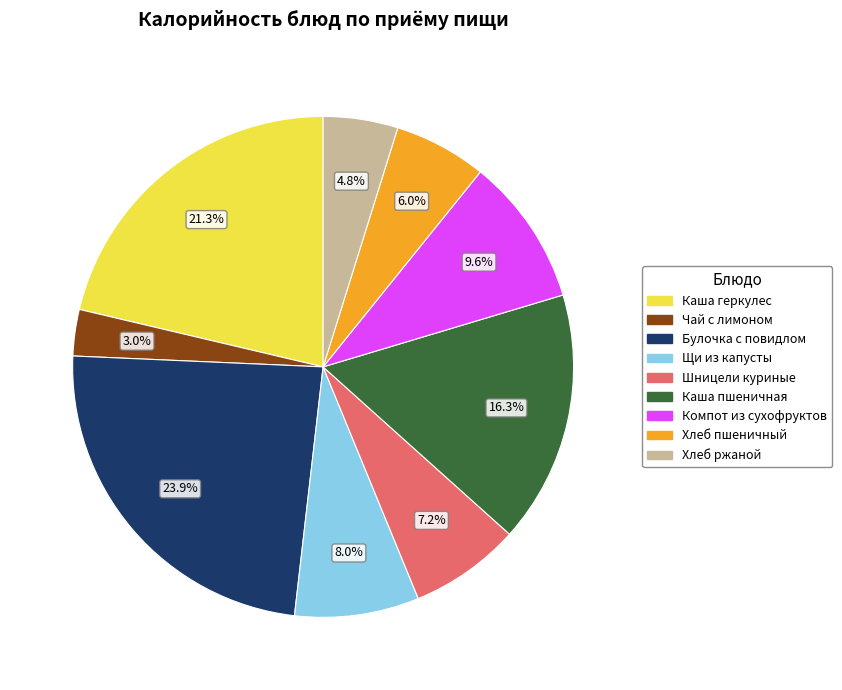

Does any single category account for the majority?

No